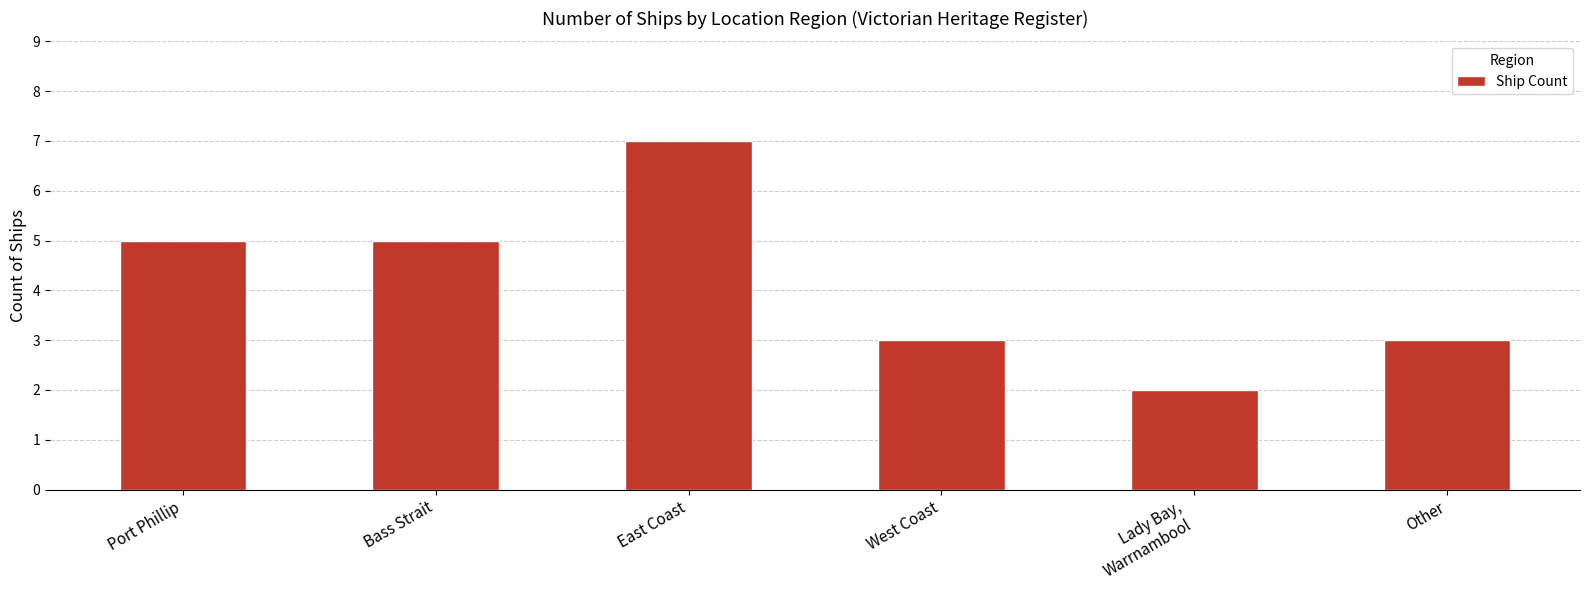

What is the difference between the values at East Coast and Bass Strait?

2